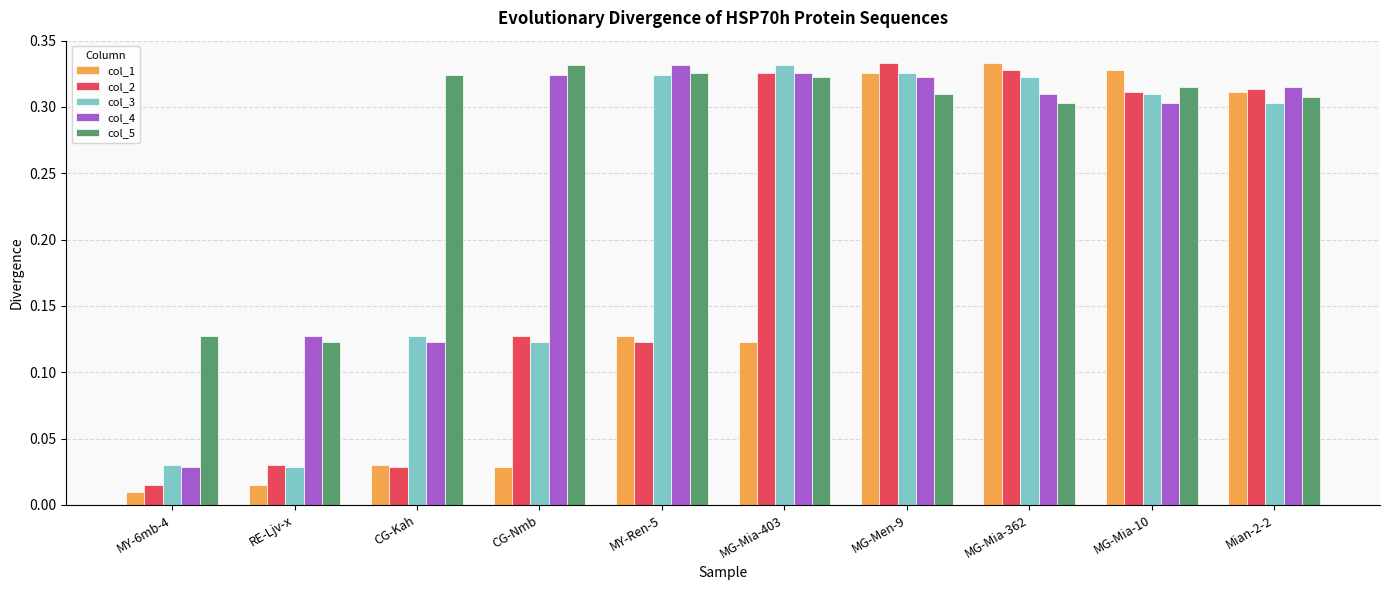

Rank the series by their average value, from highest to lowest.

col_5, col_4, col_3, col_2, col_1